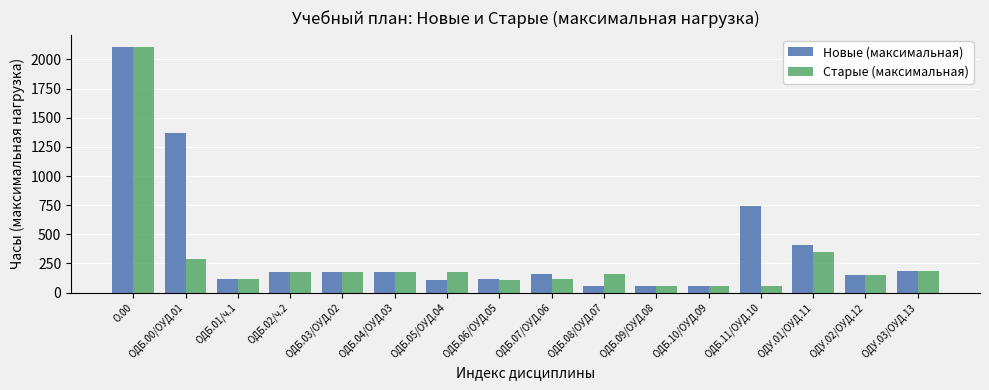

What is the sum of the Старые (максимальная) values at ОДБ.04/ОУД.03 and ОДБ.05/ОУД.04?

351